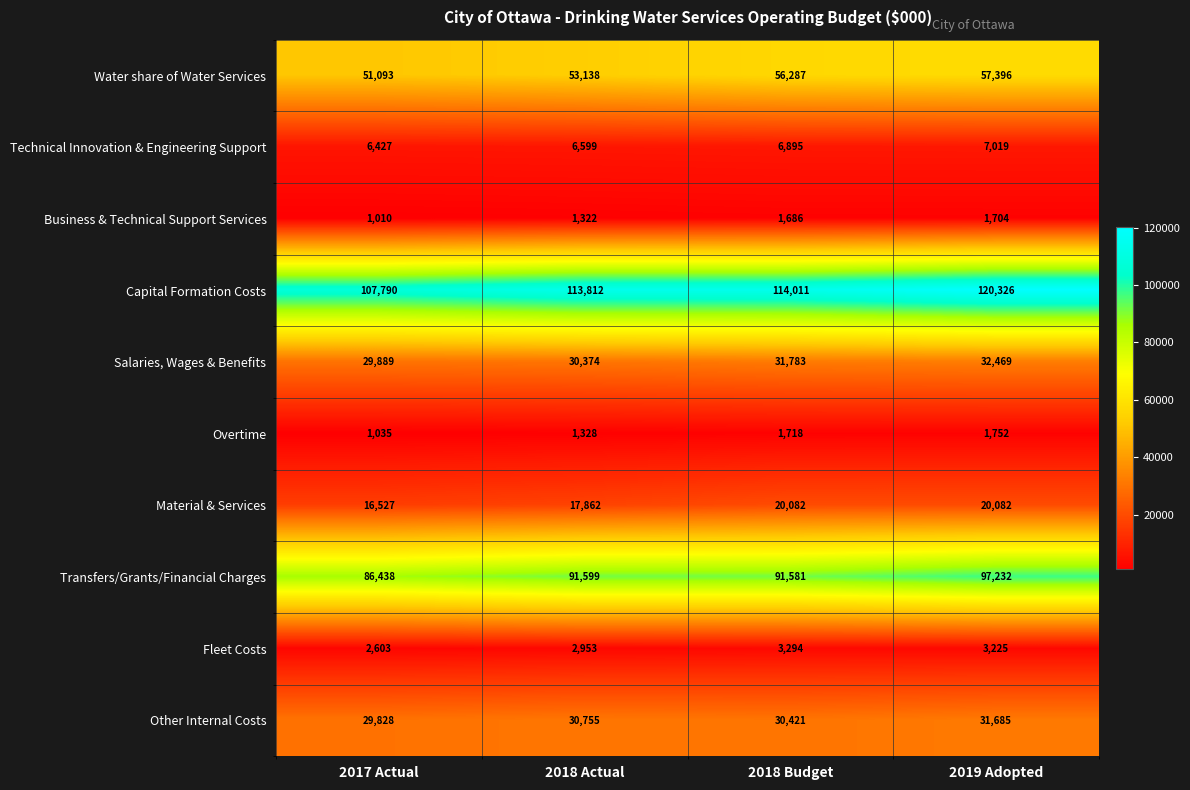

How many Material & Services values are between 17862 and 20082?

3